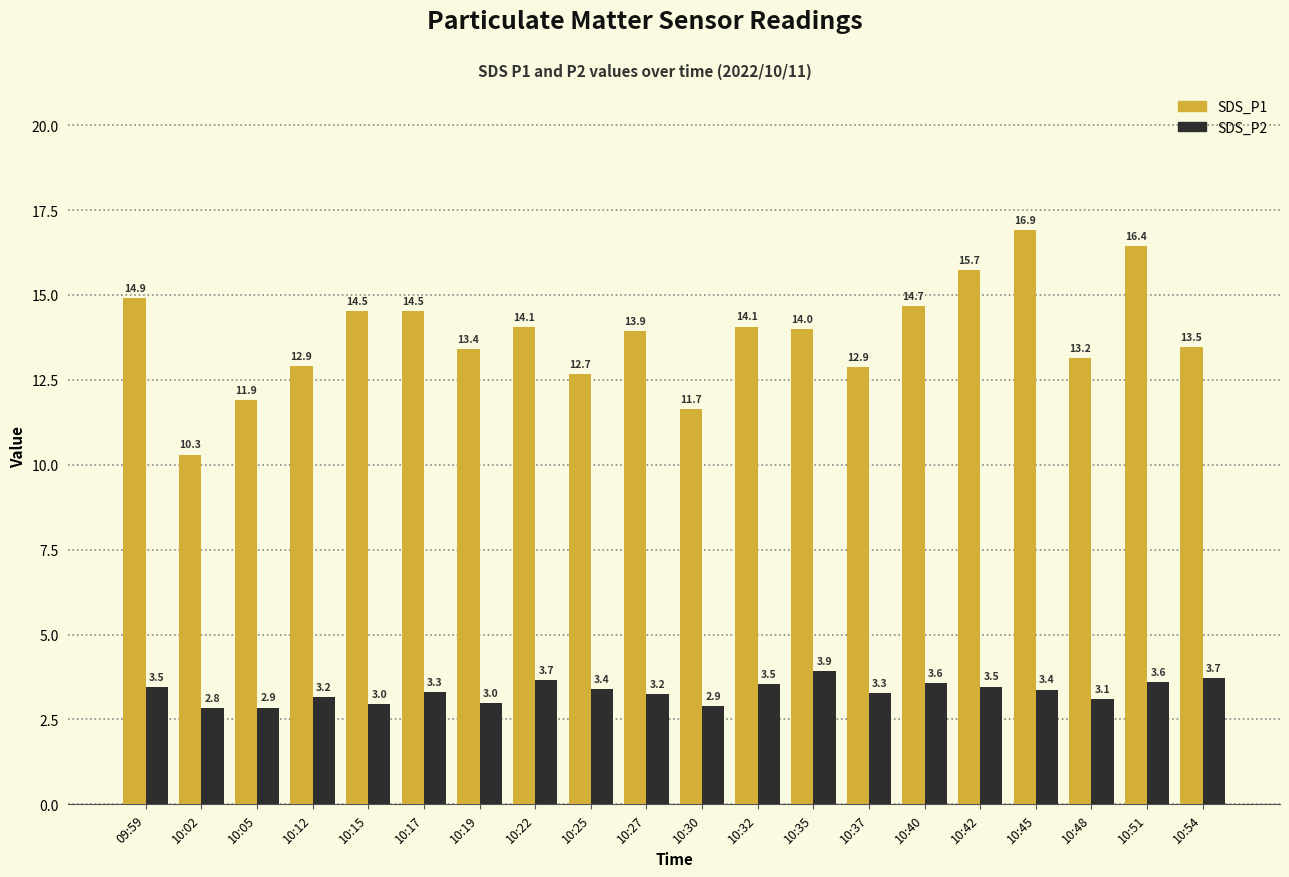

What is the average value of the SDS_P2 series?

3.3